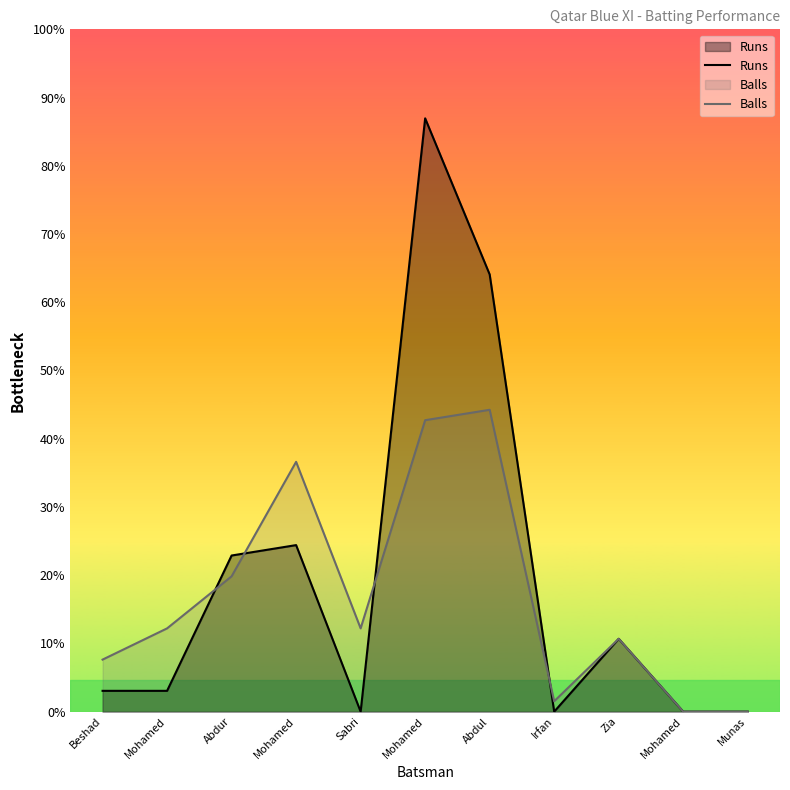

List the series in order of their overall mean, highest first.

Runs, Balls